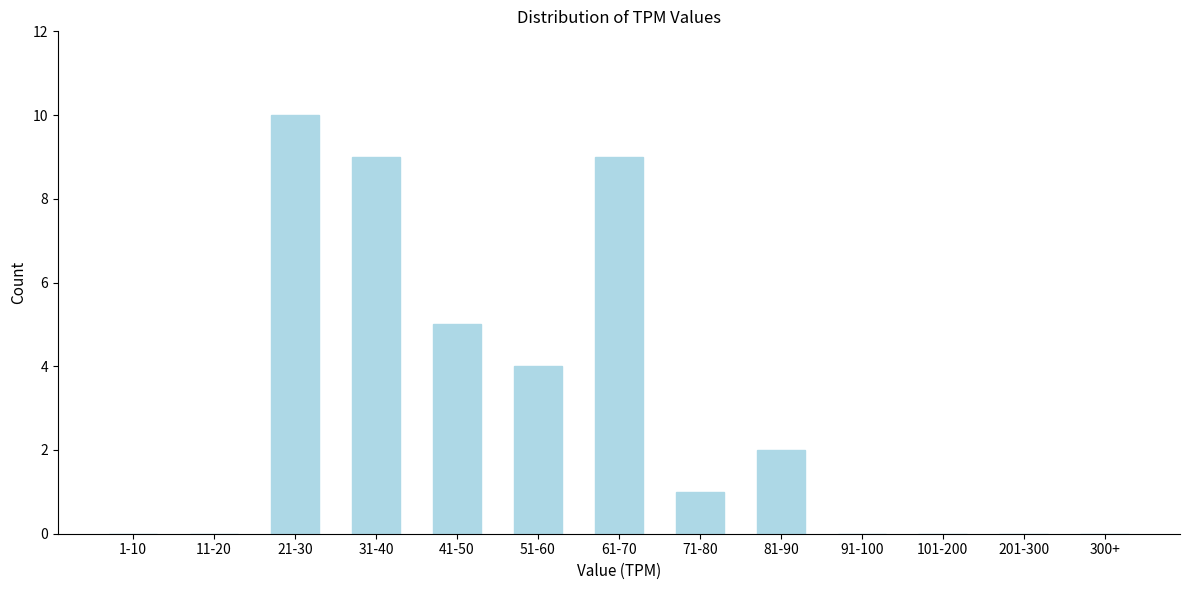

Reading left to right, list all the values displayed in this chart.

1-10=0	11-20=0	21-30=10	31-40=9	41-50=5	51-60=4	61-70=9	71-80=1	81-90=2	91-100=0	101-200=0	201-300=0	300+=0